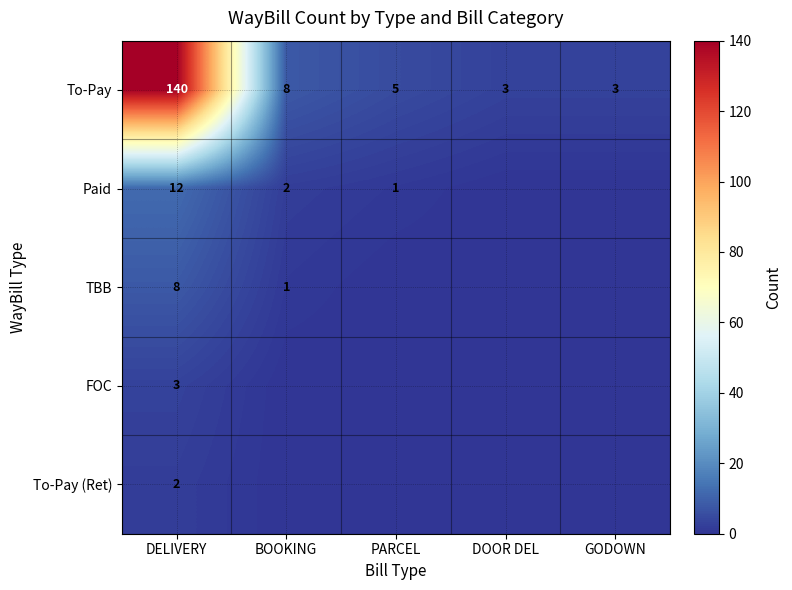

What is the total value across all series at DELIVERY?

165